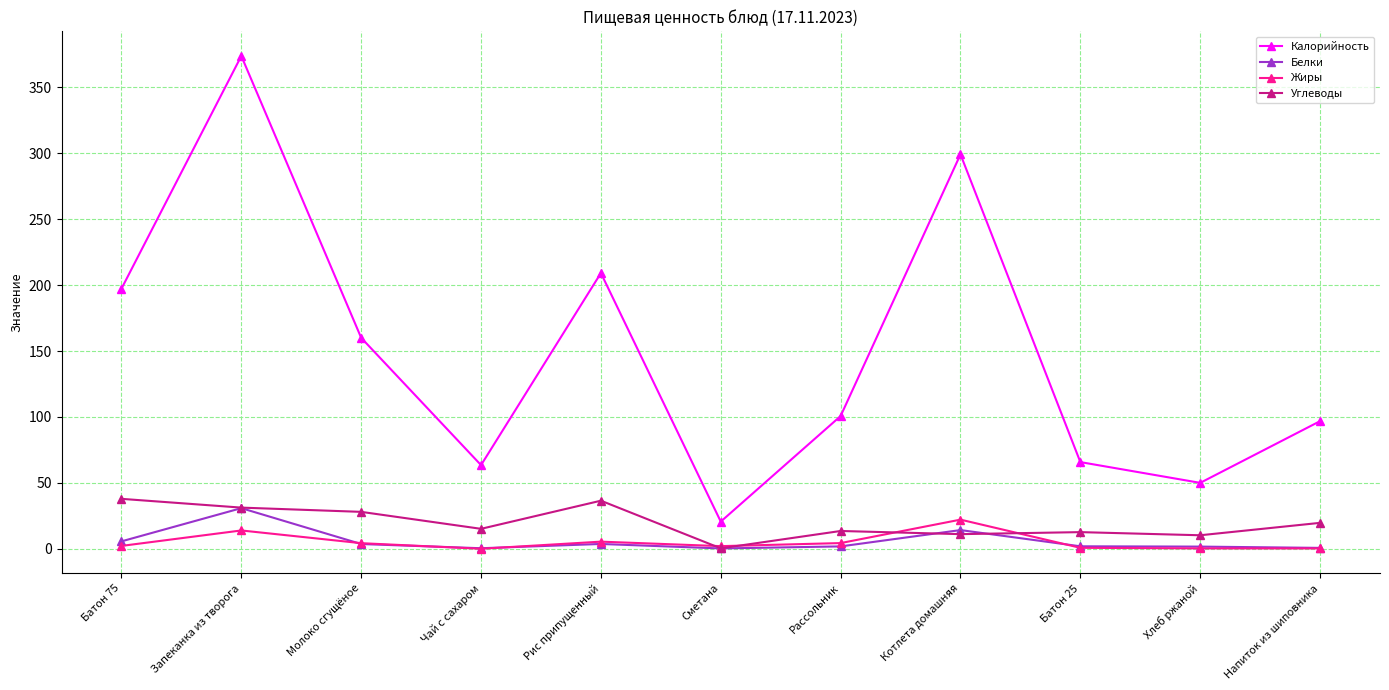

True or false: Калорийность has a value of 20.7 at Напиток из шиповника.

False